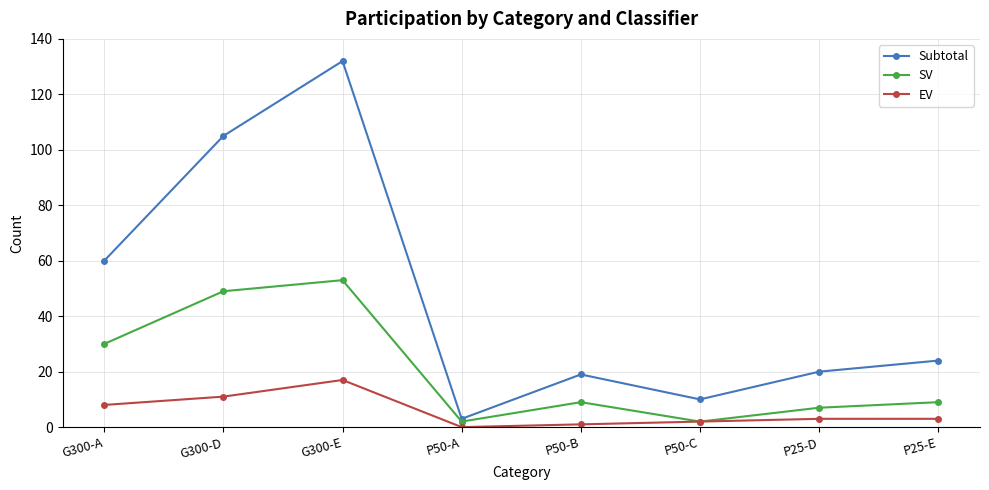

How many categories are shown in the chart?

8